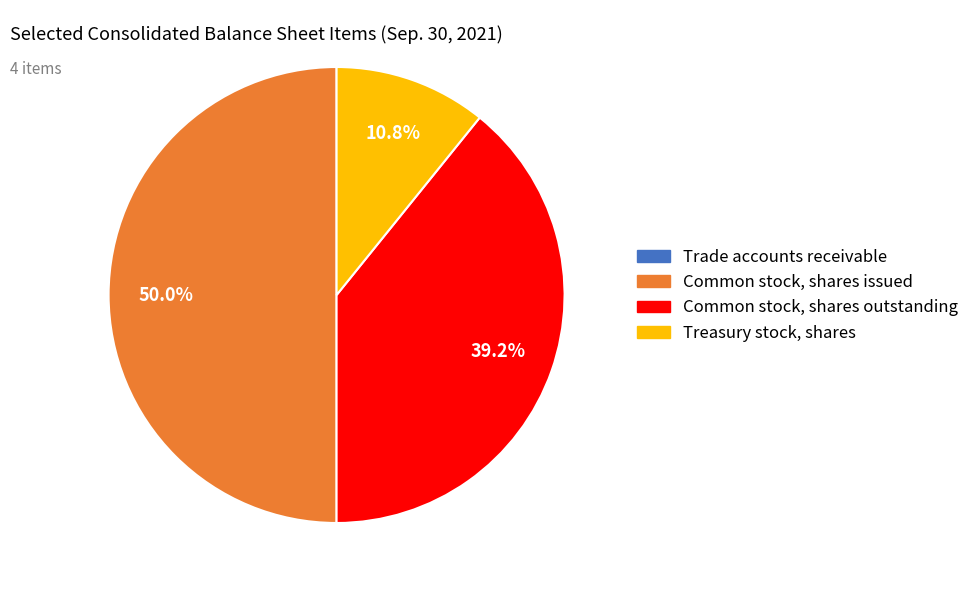

Does Treasury stock, shares account for over 50% of the chart?

No